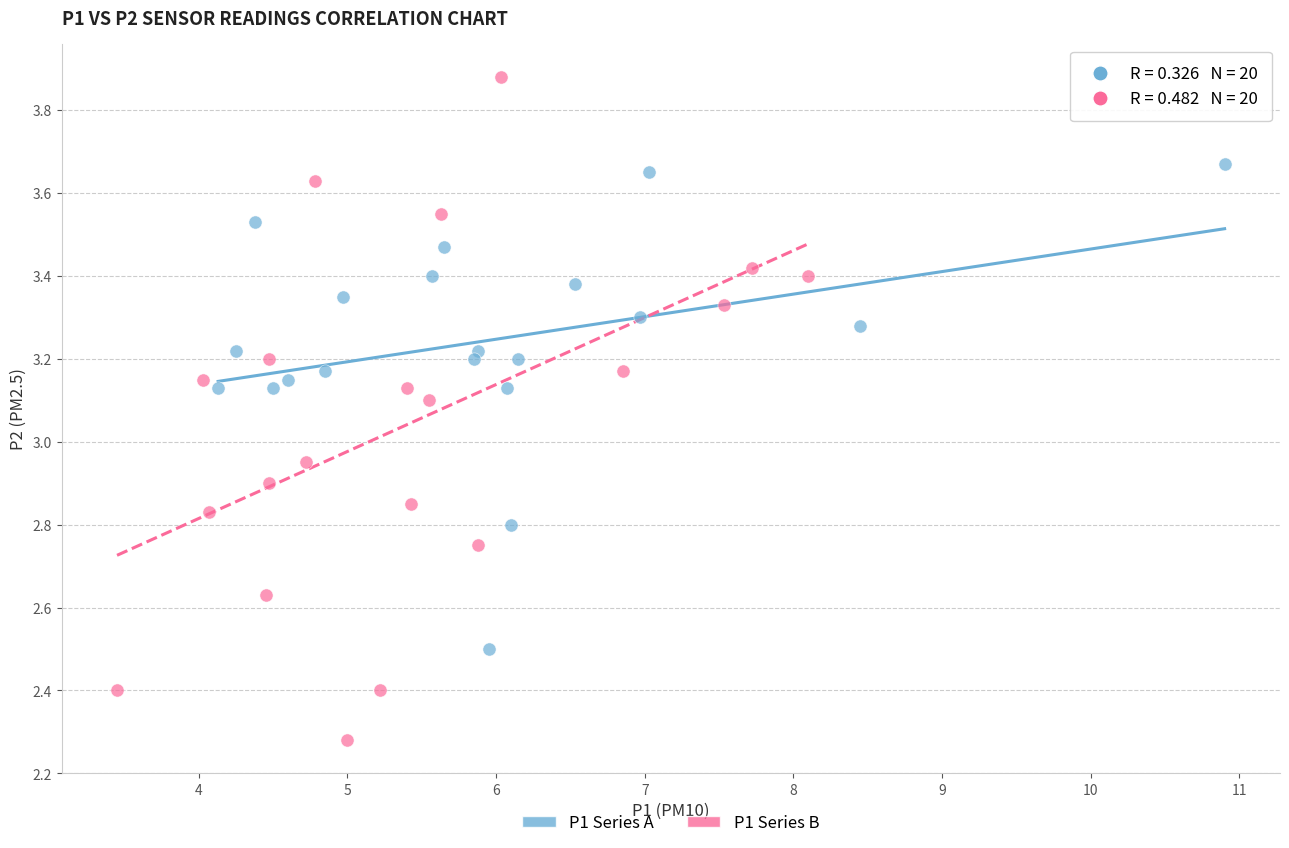

Which series reaches the minimum Y coordinate?

P1 Series B